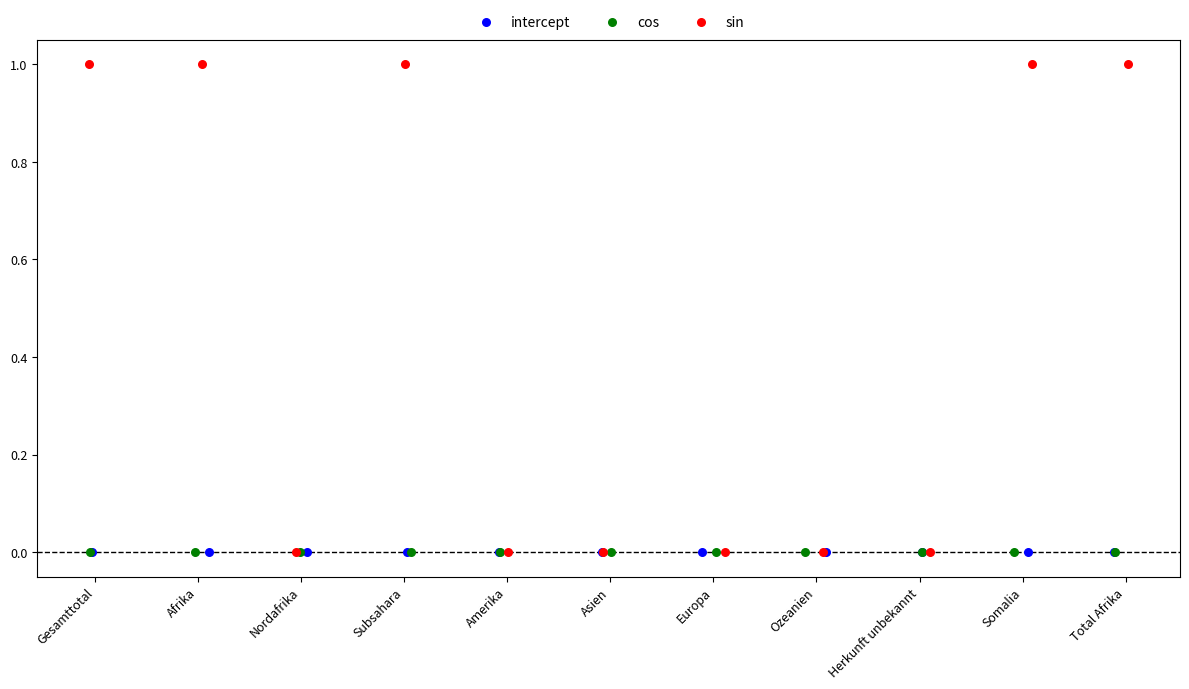

Which series has the largest Y range (max minus min)?

sin